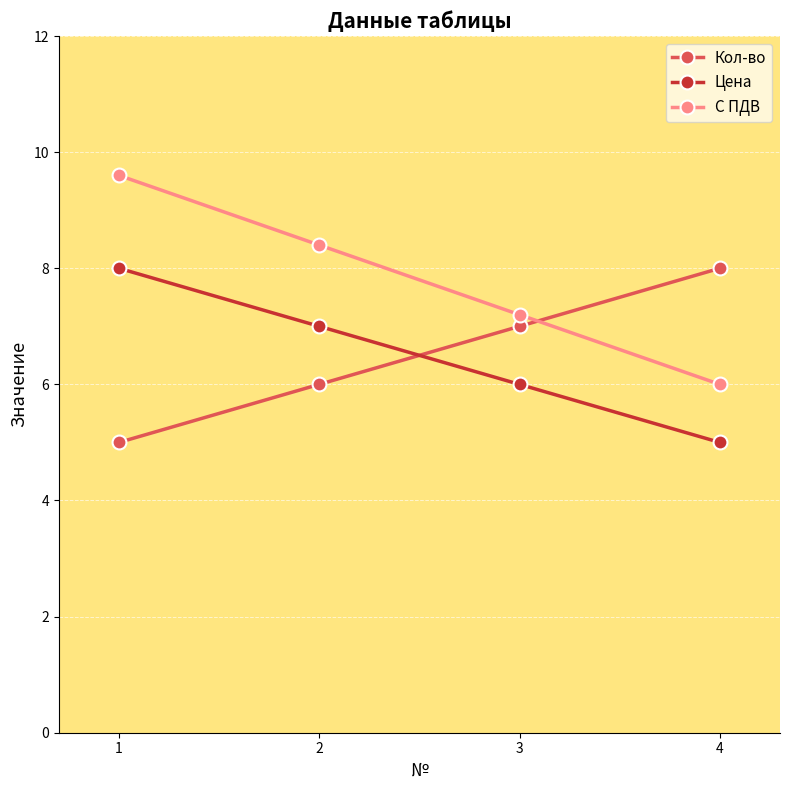

What is the total value across all series at 3?

20.2